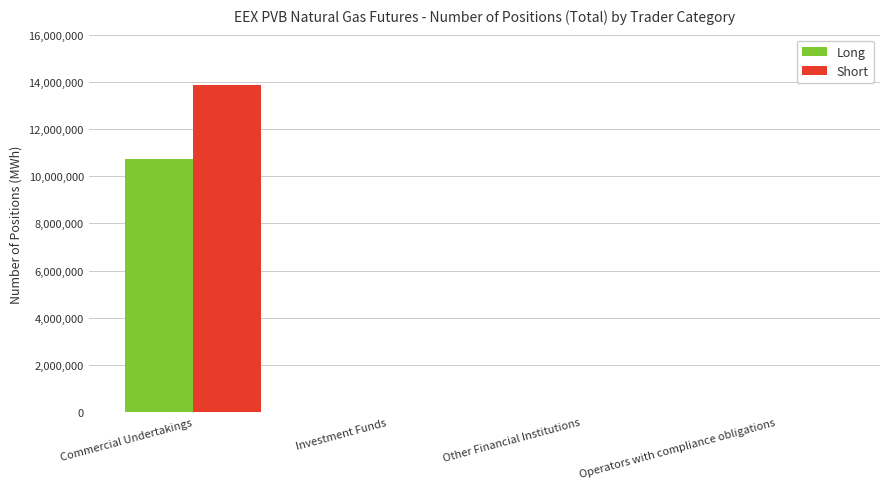

Between Commercial Undertakings and Investment Funds, which series saw the biggest shift?

Short